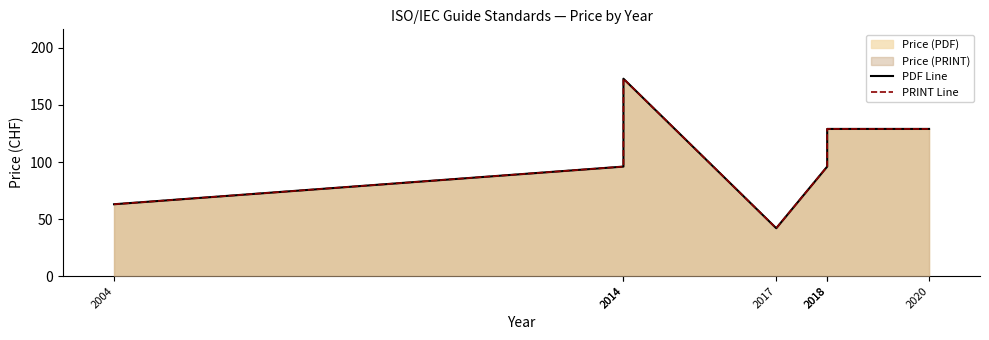

What is the lowest value of the PRINT Line series?

42